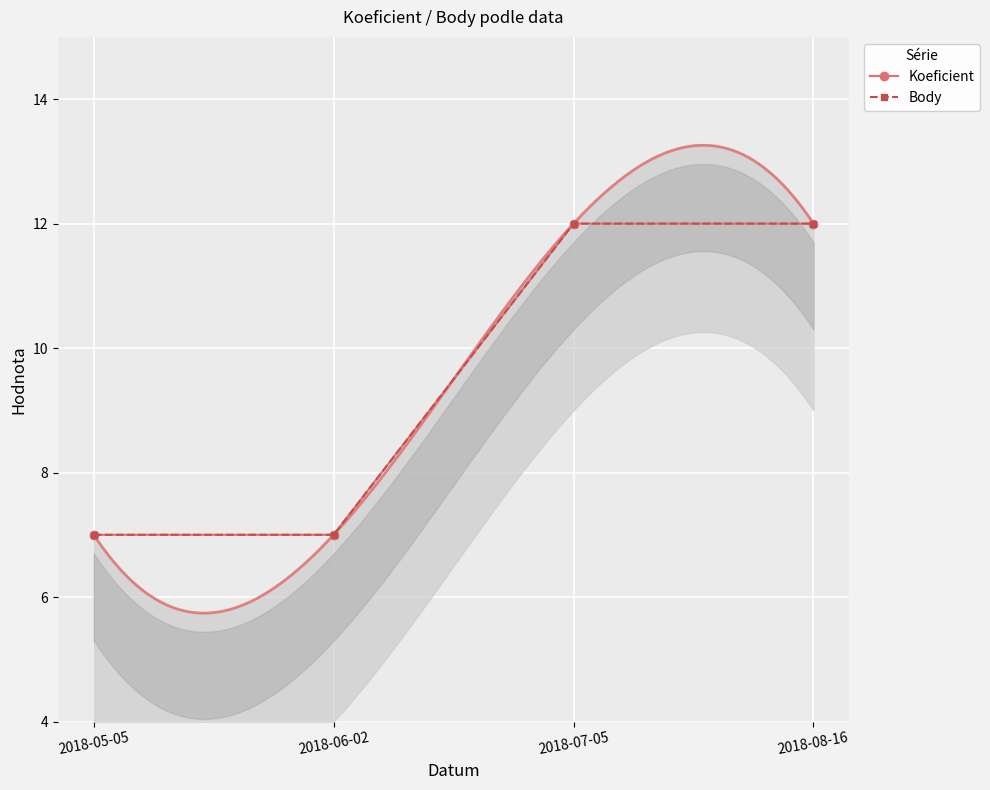

Which series has the largest total across all categories?

Koeficient